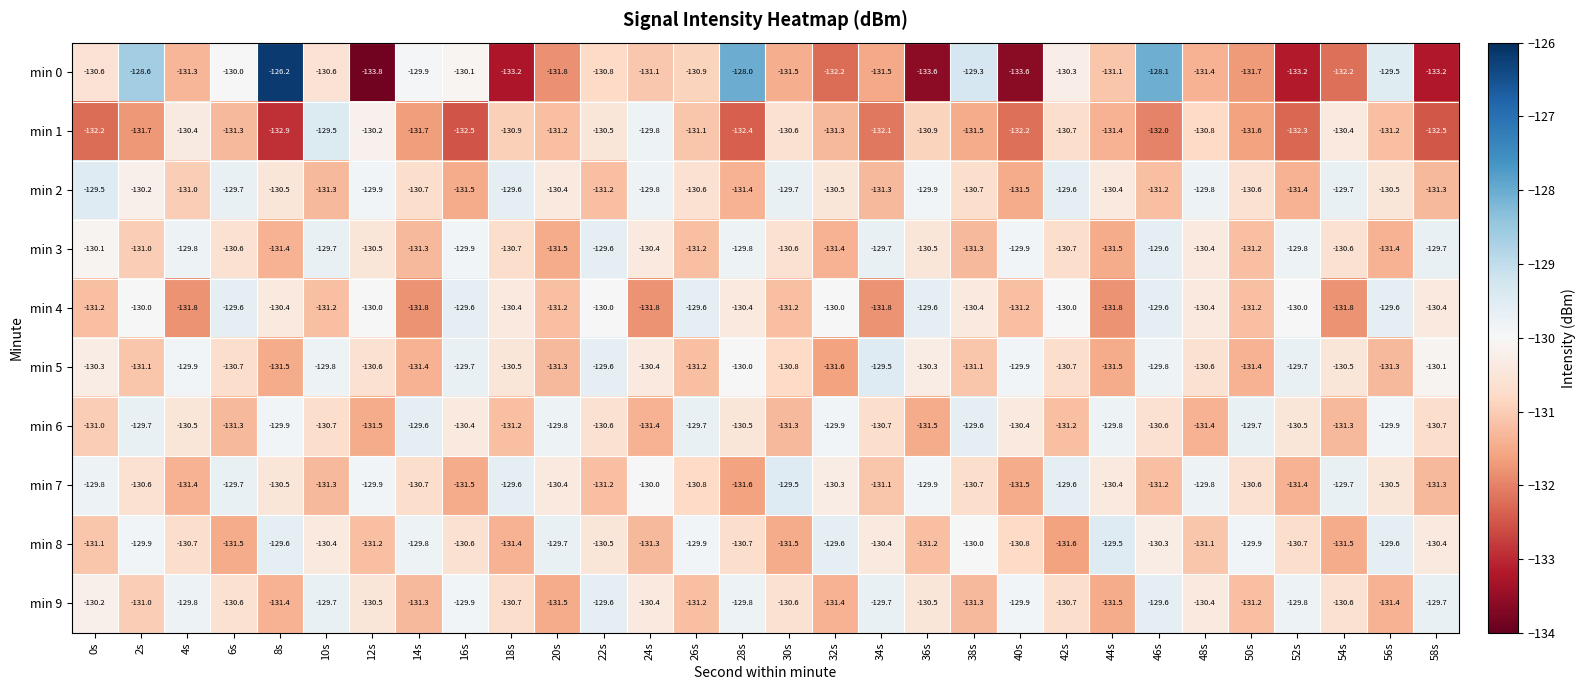

What is the approximate value of min 7 at 28s?

-131.6